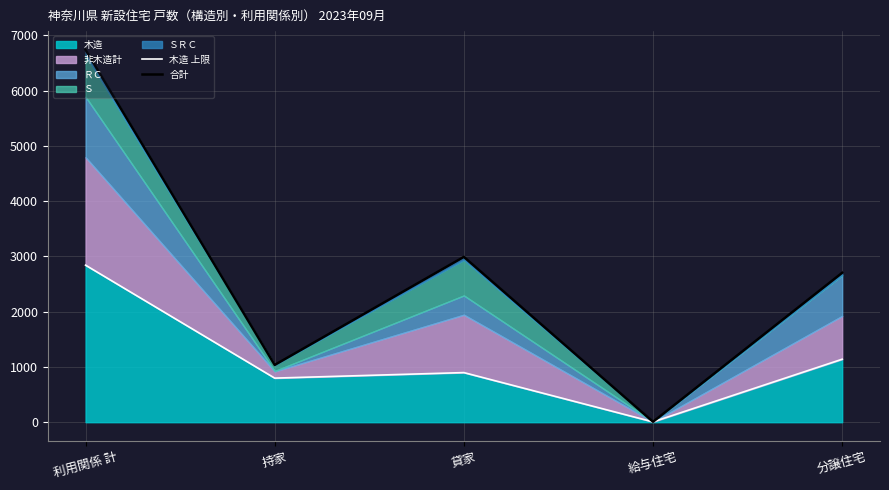

In 木造 上限, how many points are higher than both neighbors (excluding endpoints)?

1